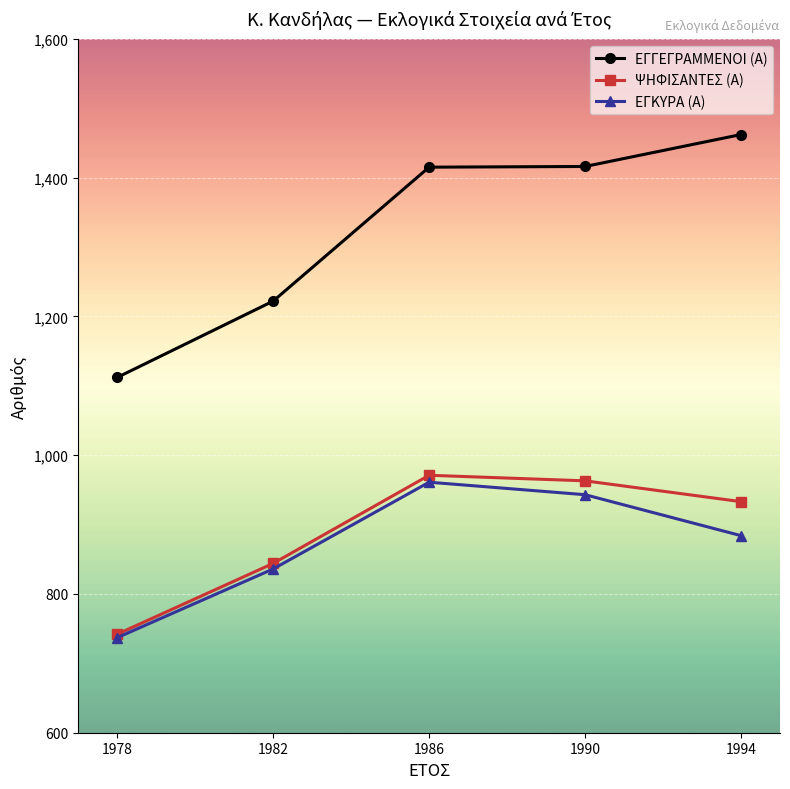

The value of ΕΓΚΥΡΑ (Α) at 1994 is 379. True or false?

False